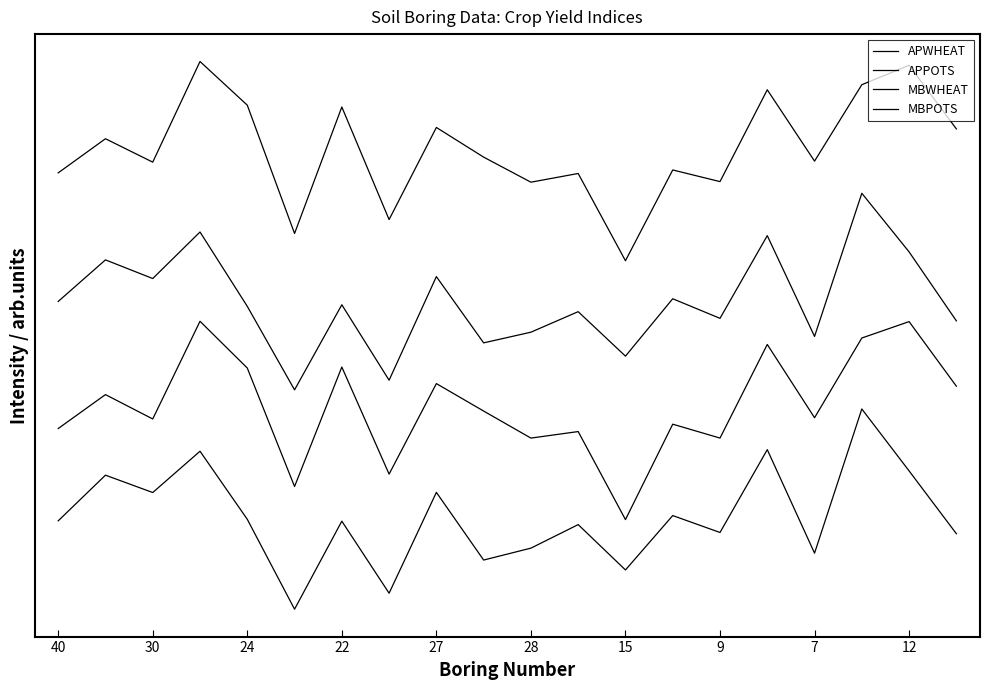

Which series has the largest total across all categories?

APWHEAT